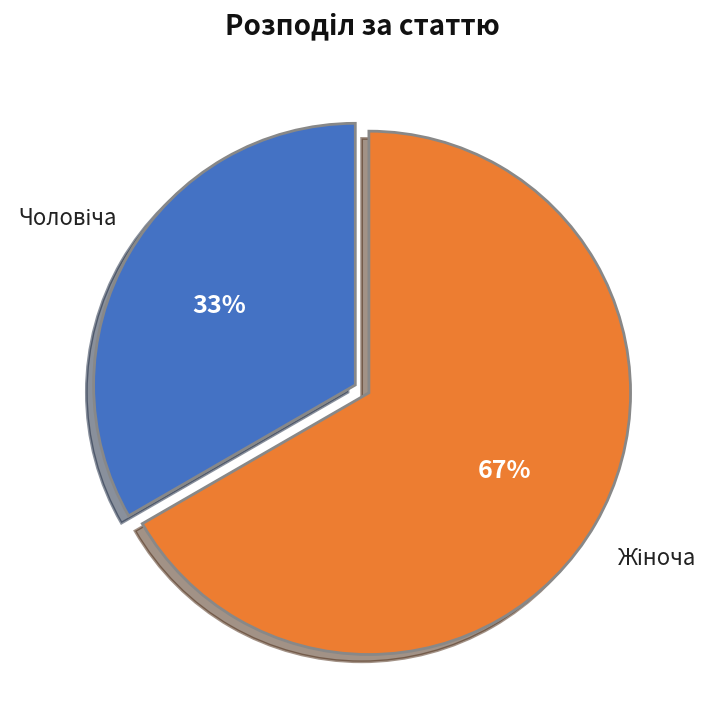

To the nearest percent, what is the average slice percentage?

50%